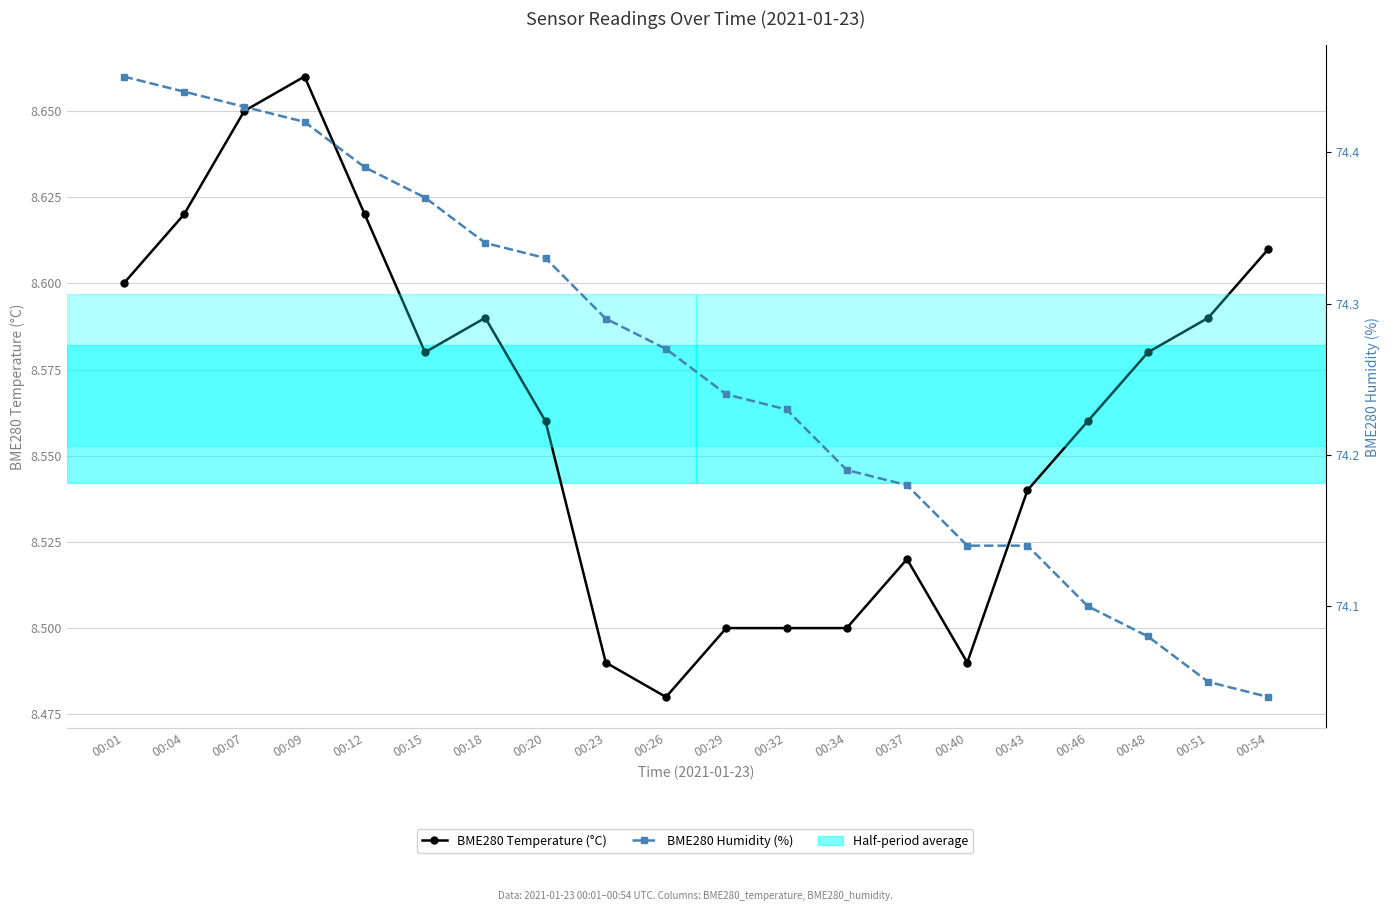

What are all the series names shown in the legend?

BME280 Temperature (°C), BME280 Humidity (%)